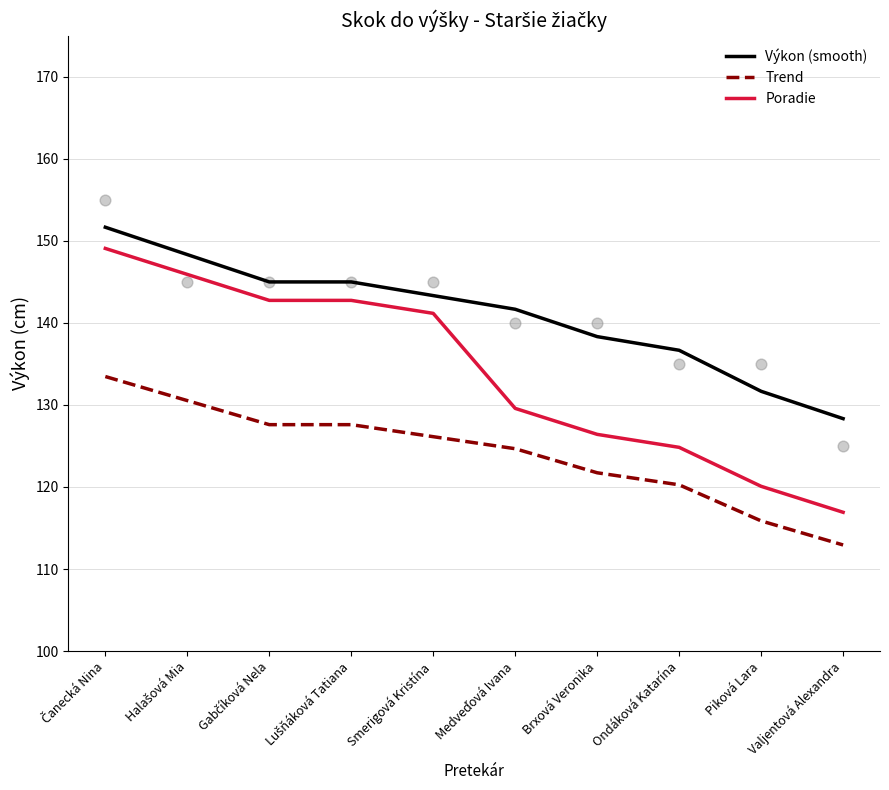

At which category is the sum across all series the highest?

Čanecká Nina